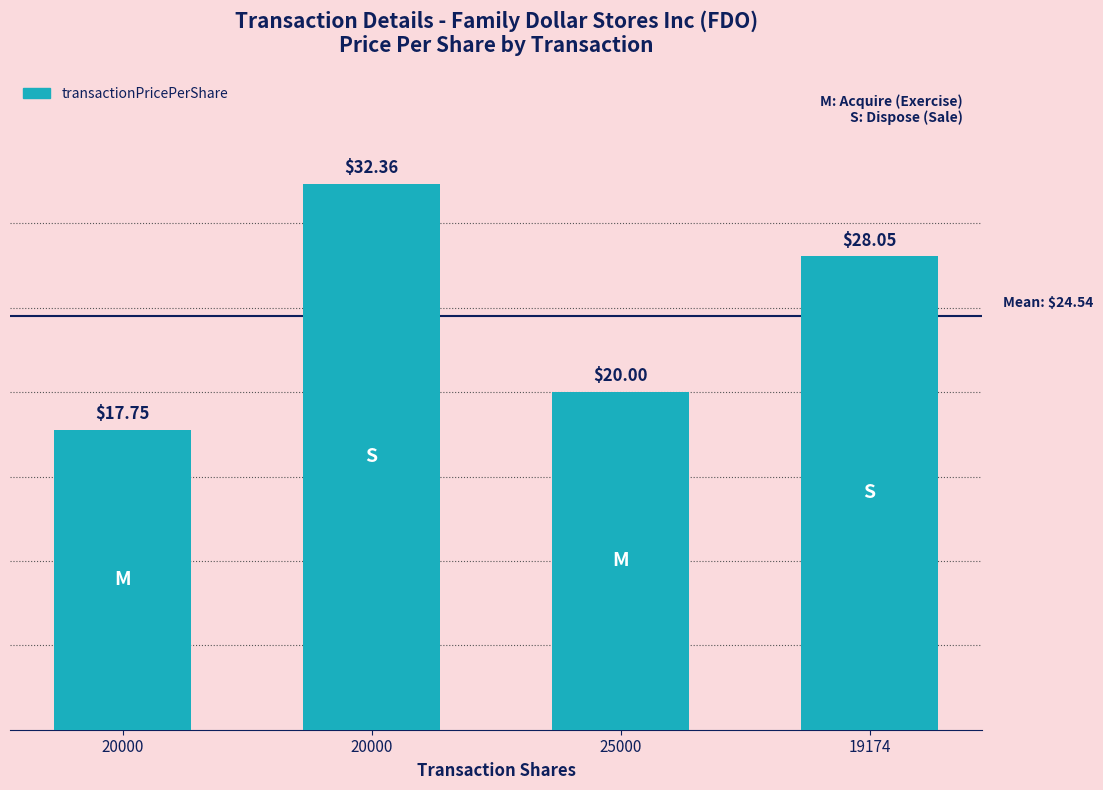

What is the maximum value shown in the chart?

32.4